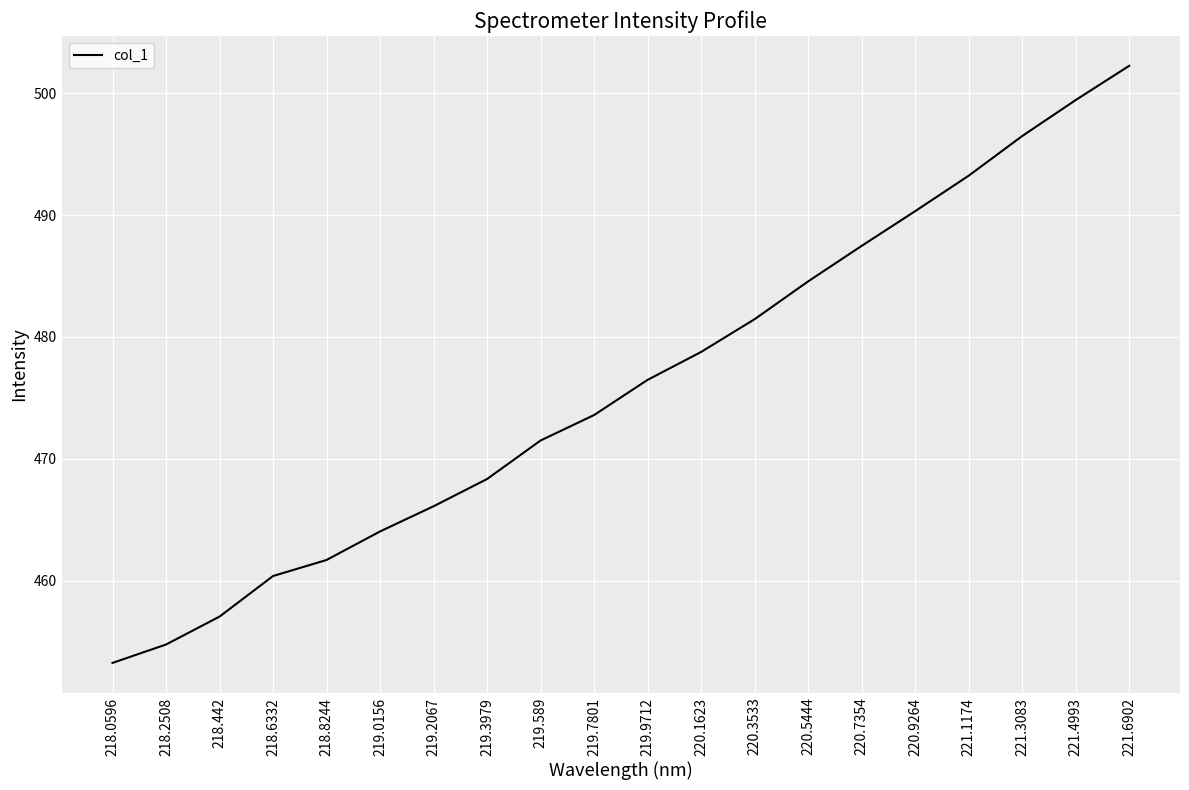

Which label corresponds to the largest value in the chart?

221.6902